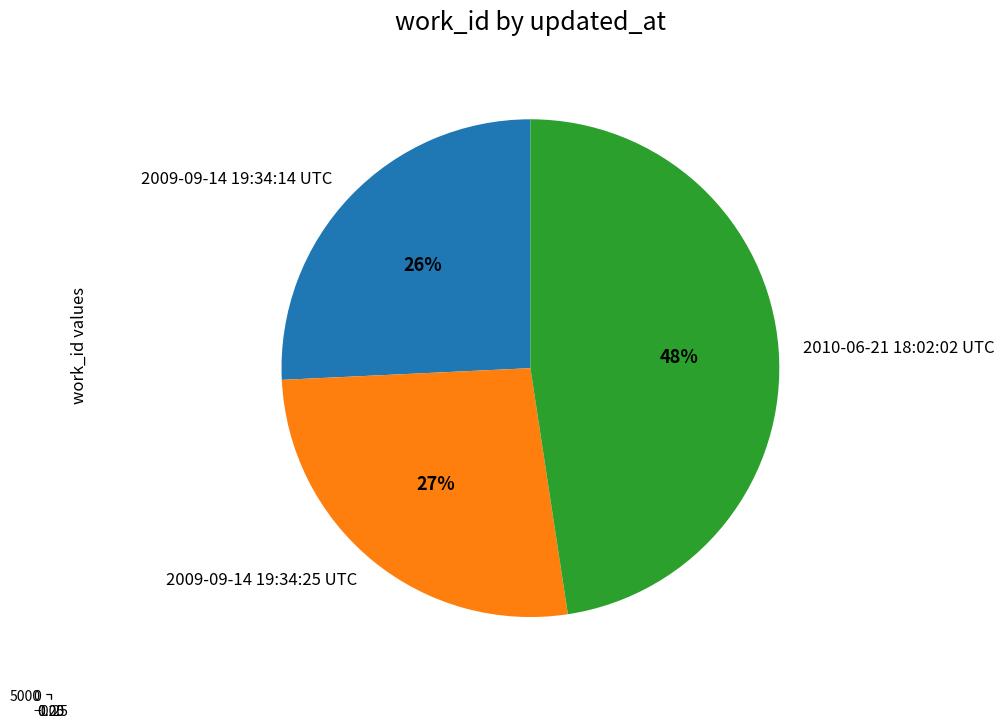

To the nearest percent, what portion does 2010-06-21 18:02:02 UTC represent?

48%